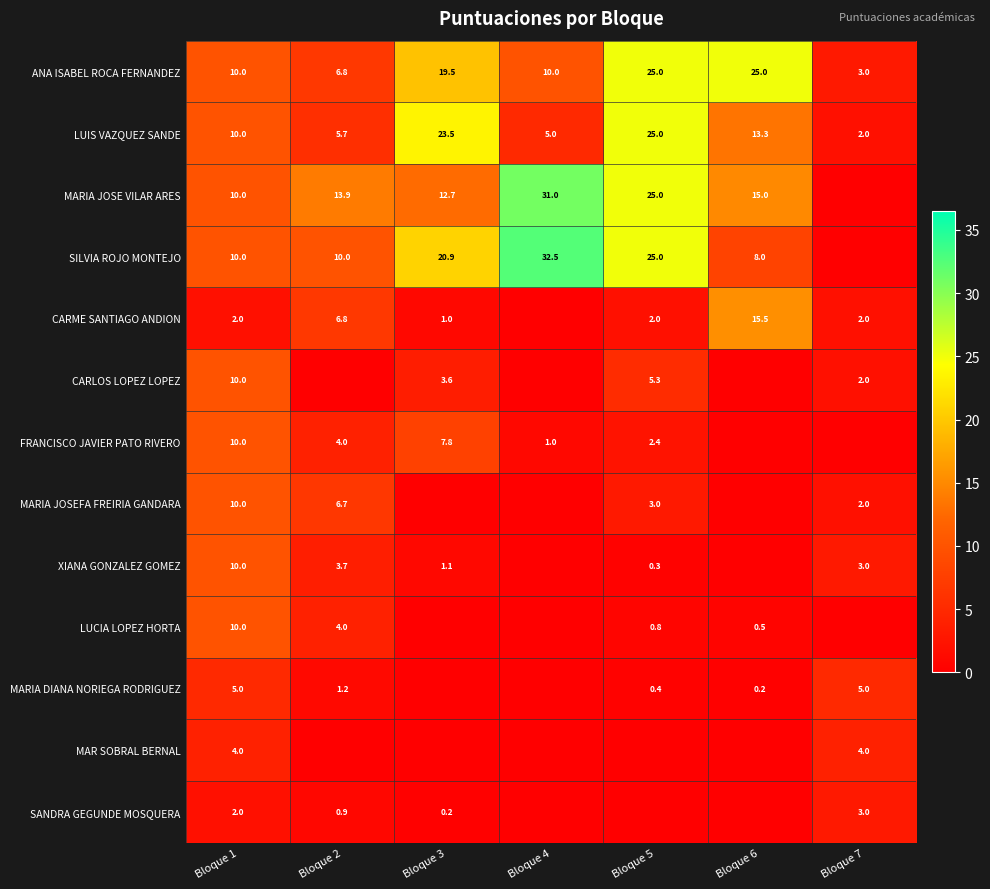

What is the maximum value for LUIS VAZQUEZ SANDE?

25.0